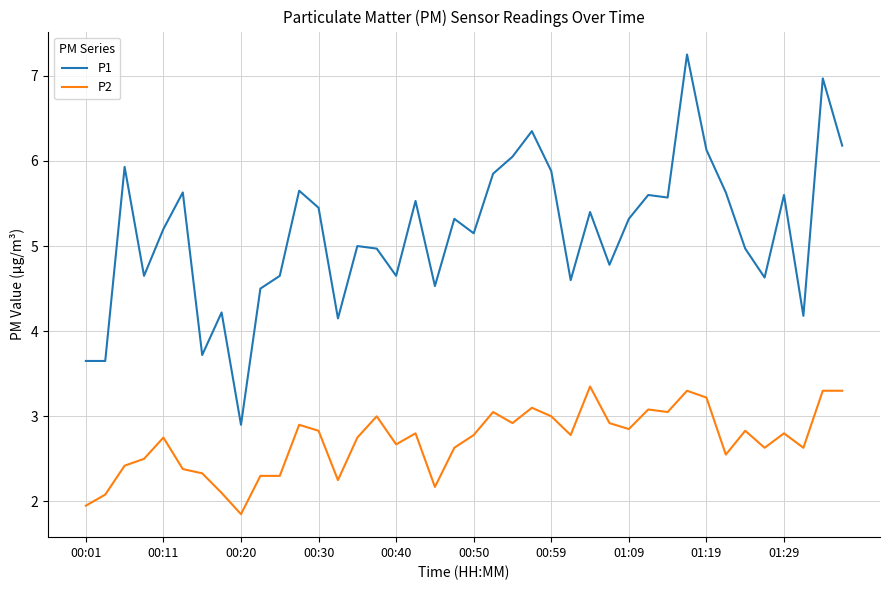

Which series has the widest spread of values?

P1